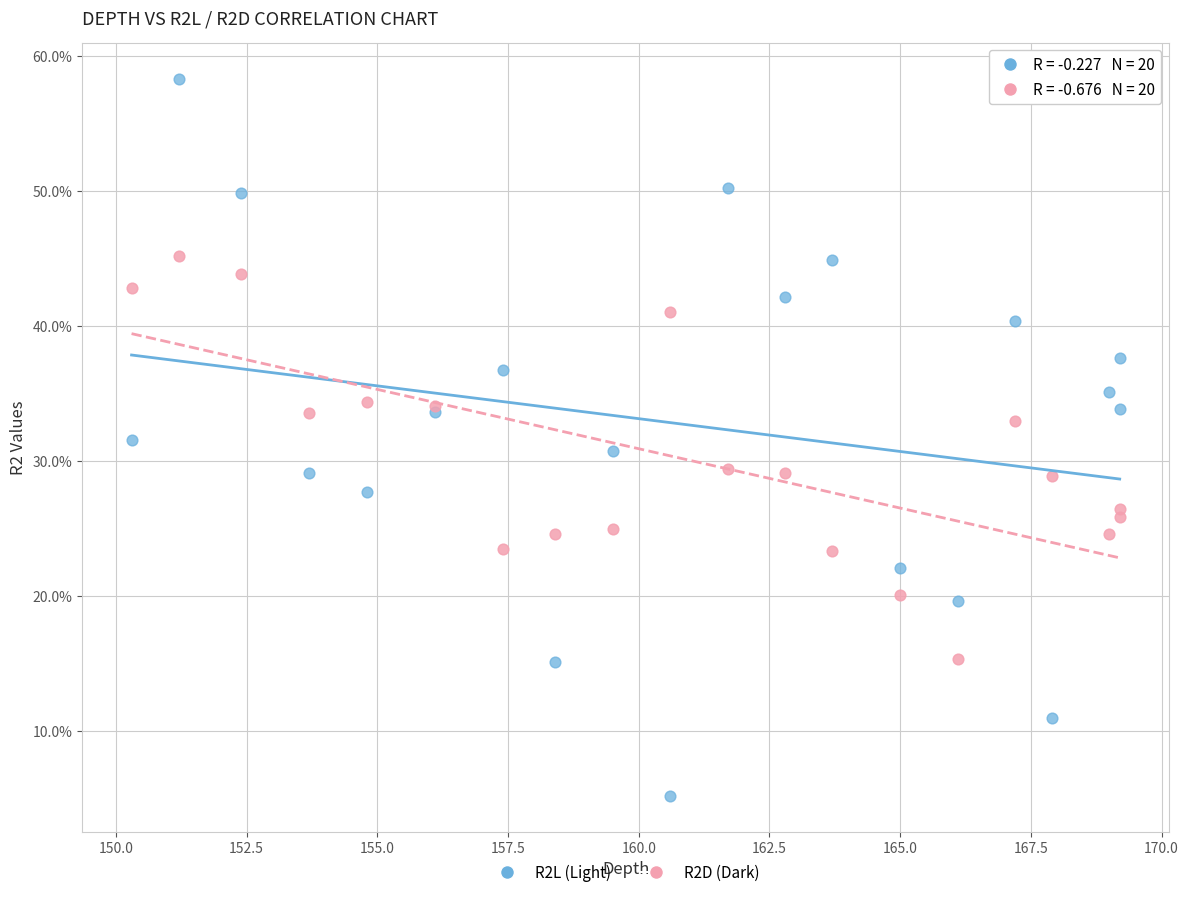

Which series contains the highest Y value?

R2L (Light)